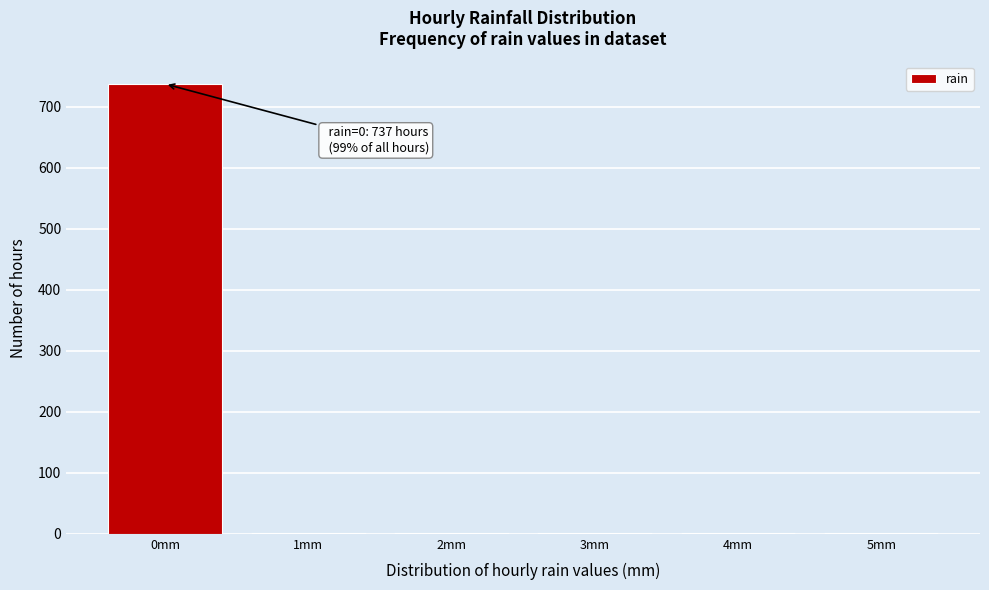

What is the maximum value shown in the chart?

737